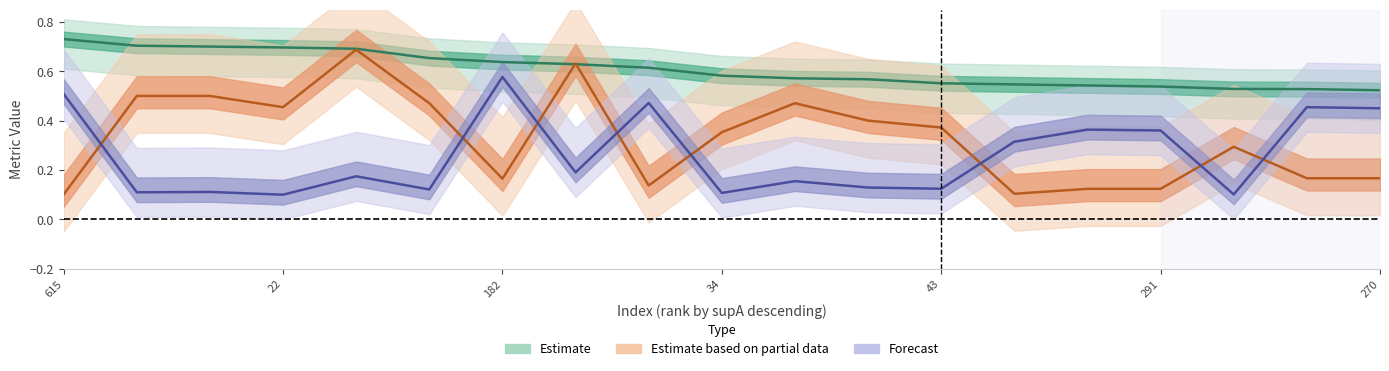

Which series has the widest spread of values?

Estimate based on partial data